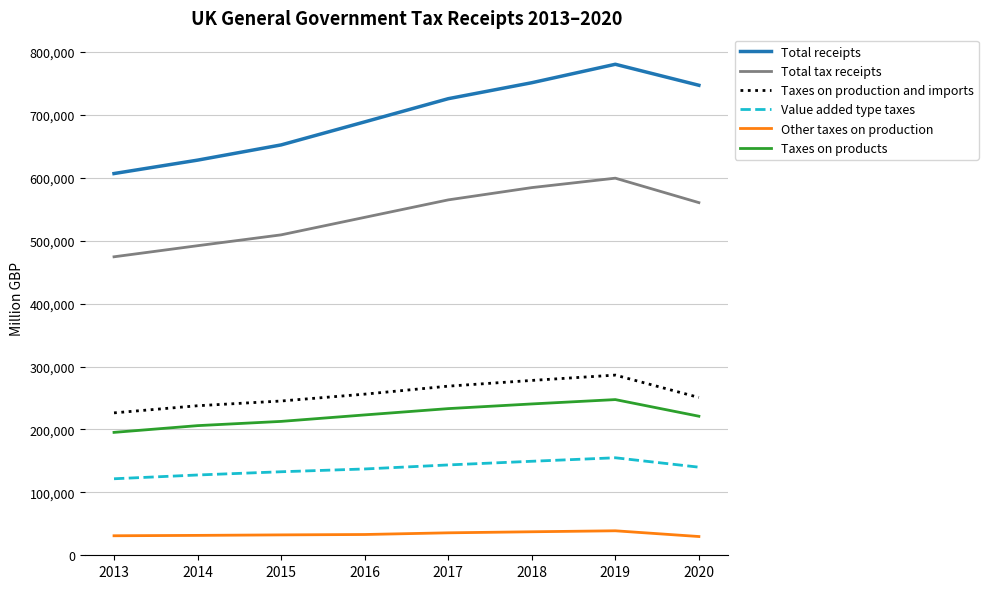

What is the approximate value of Total tax receipts at 2013, to the nearest 100?

474600